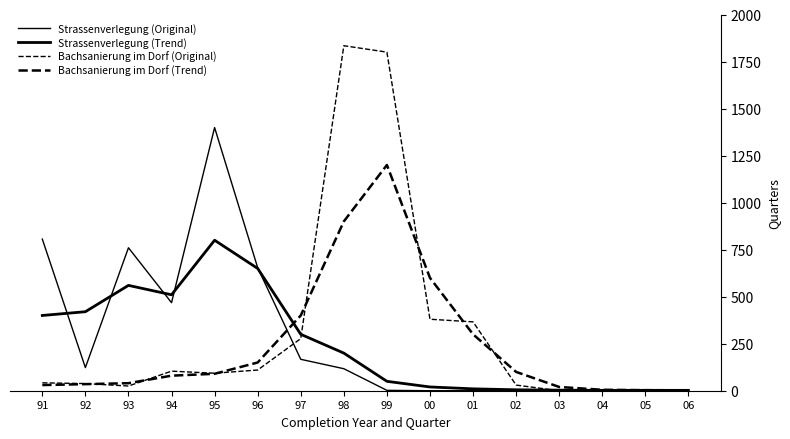

Is it true that Strassenverlegung (Trend) equals 560 at 93?

True